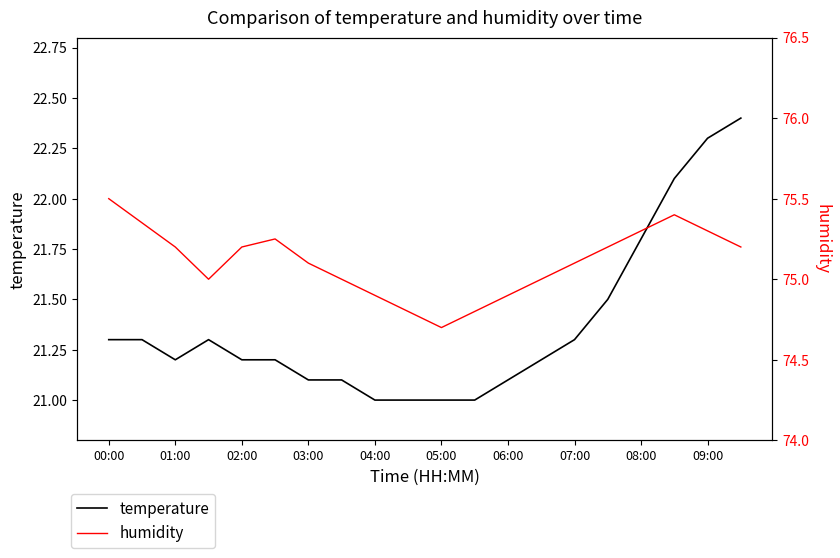

What is the highest value of the temperature series?

22.4